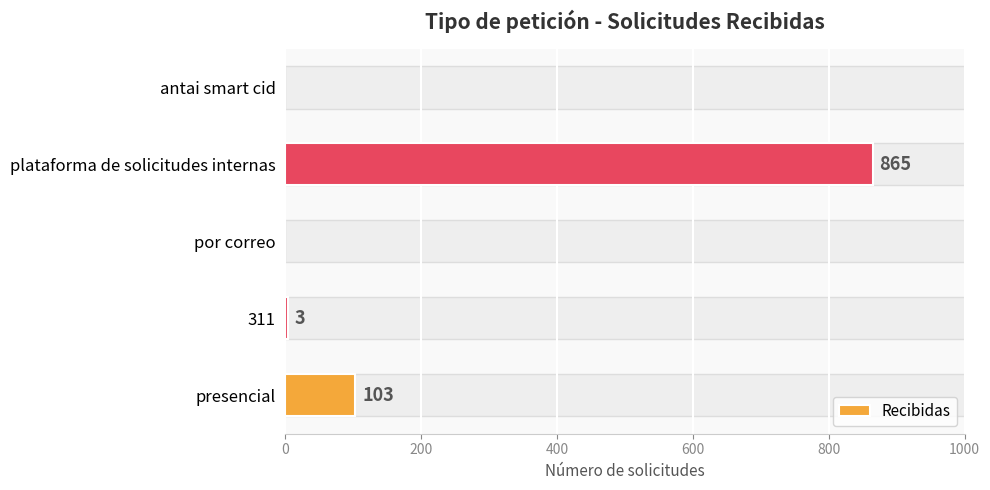

True or false: the data shows 0 at antai smart cid.

True